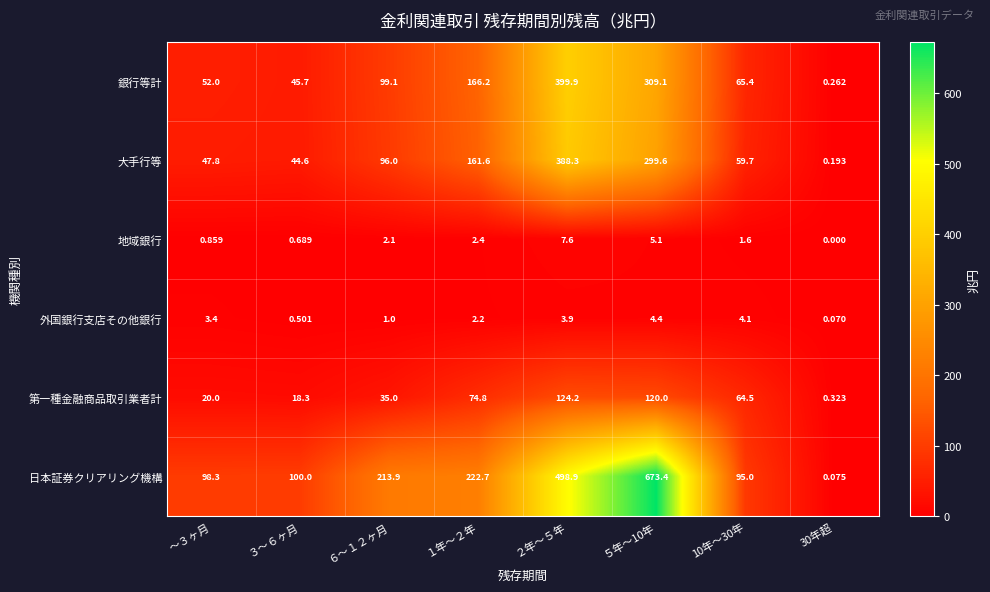

Which series has the largest total across all categories?

日本証券クリアリング機構